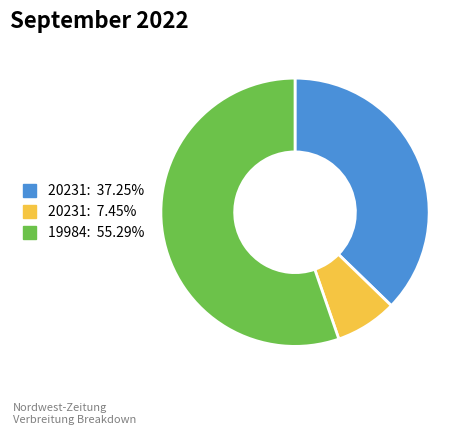

Is there a majority slice in this chart?

Yes